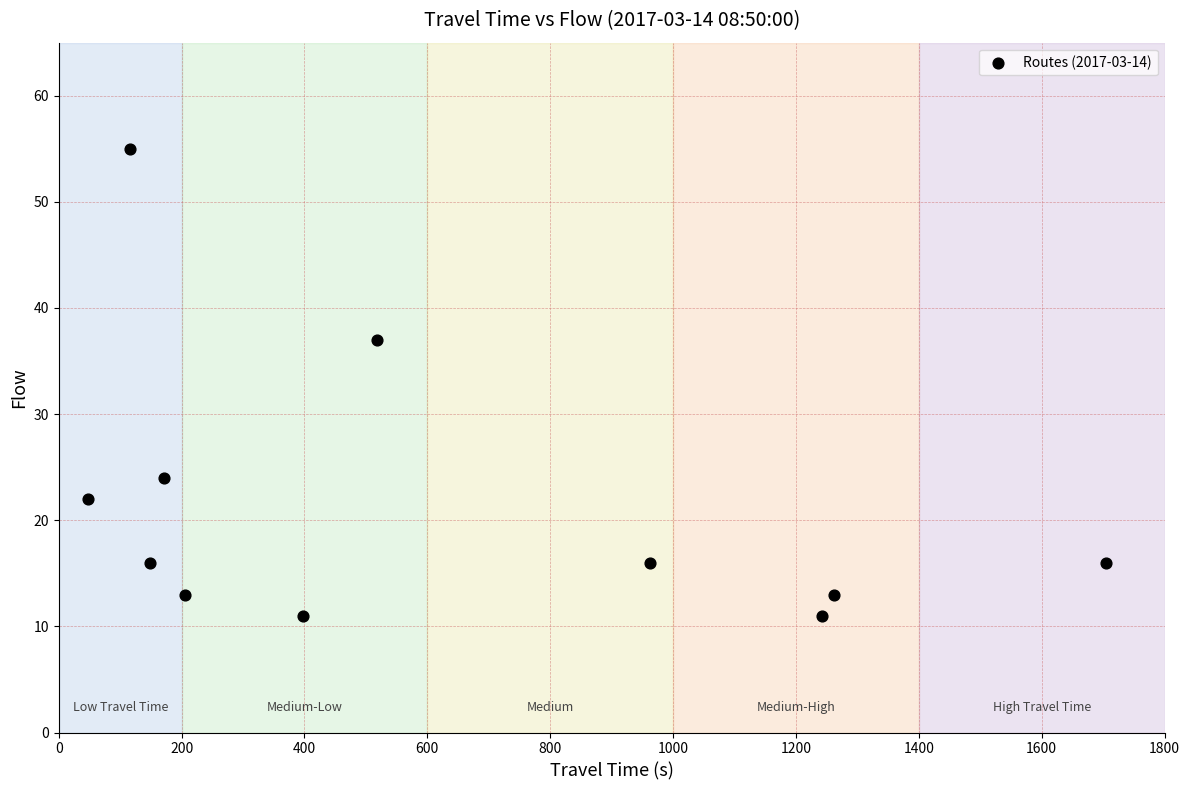

What is the average Y value?

21